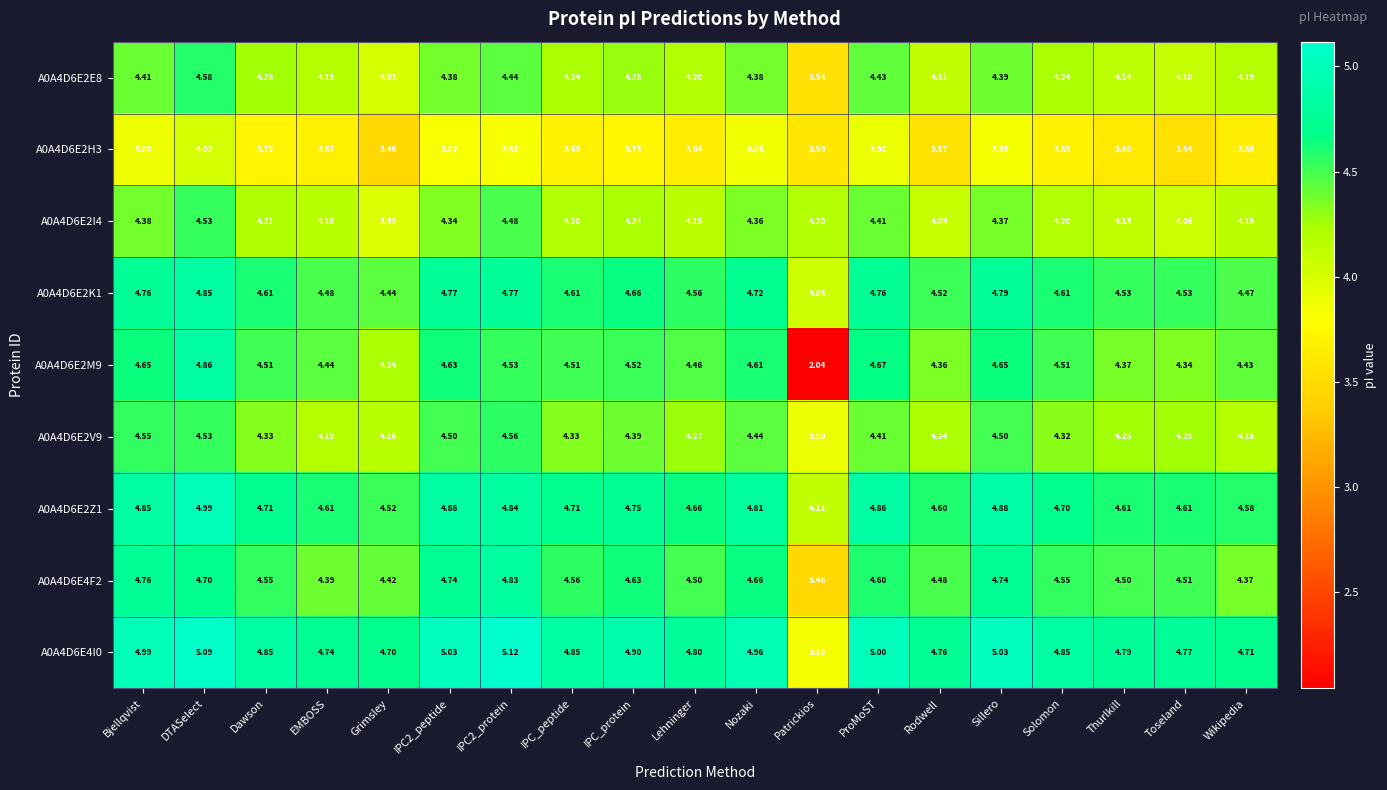

Where is A0A4D6E2V9 nearest to the value 4?

Patrickios